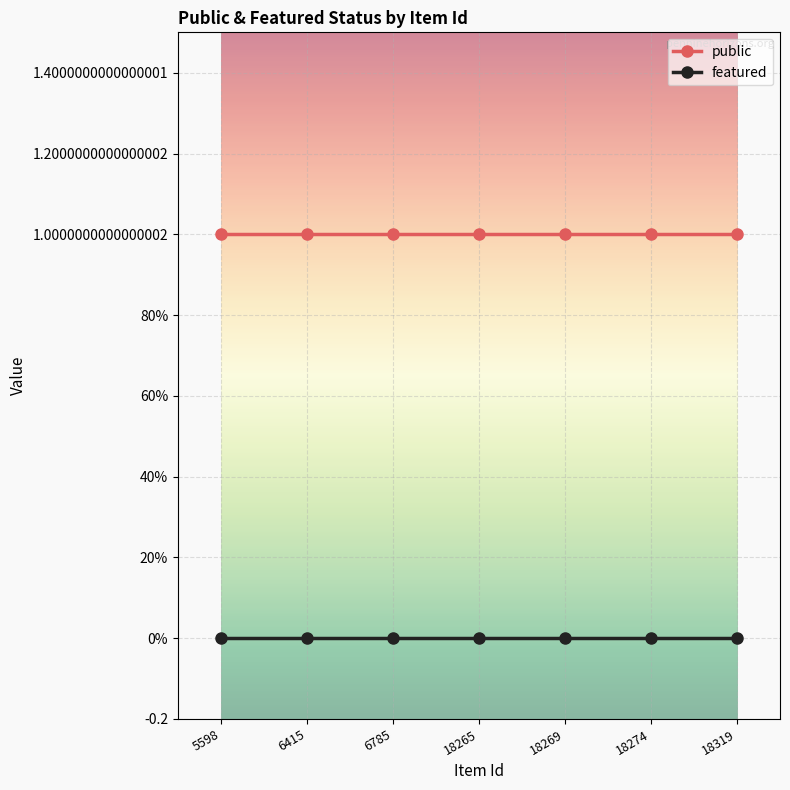

Which series has the largest total across all categories?

public